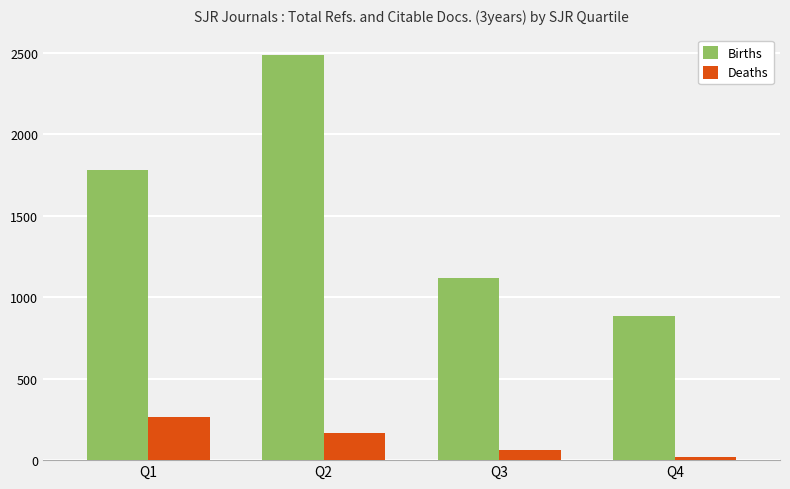

How many categories are shown in the chart?

4